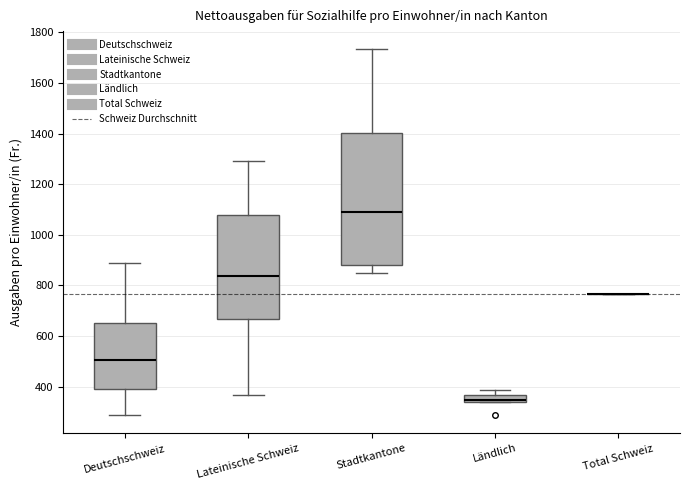

Which box is the tallest, from its lower edge to its upper edge?

Stadtkantone